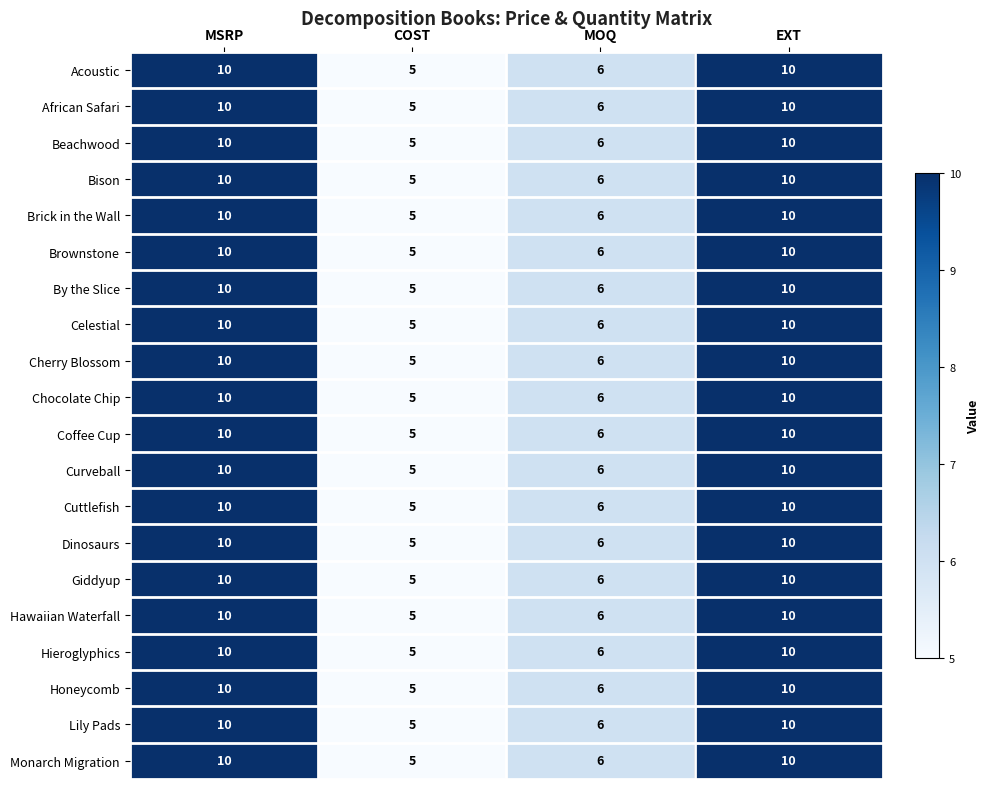

What is the maximum value for African Safari?

10